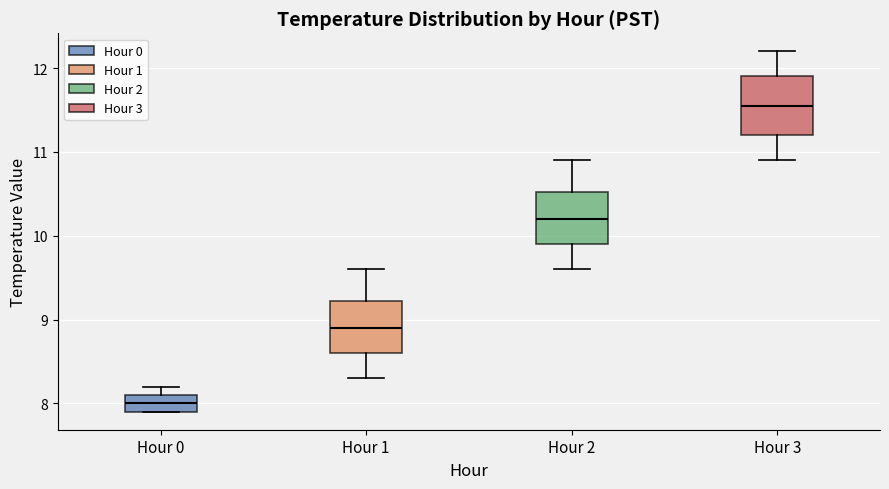

Where is the lower edge of the box for Hour 0 on the y-axis? The values are not printed on the chart, so give them approximately, as read against the axis.

7.9